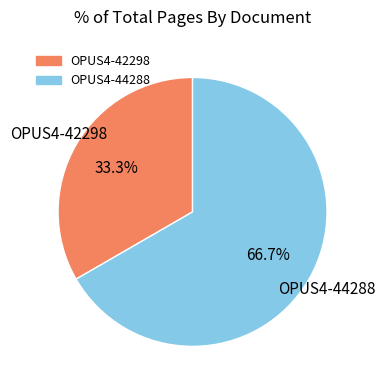

What is the ratio of the value at OPUS4-44288 to the value at OPUS4-42298?

2.0